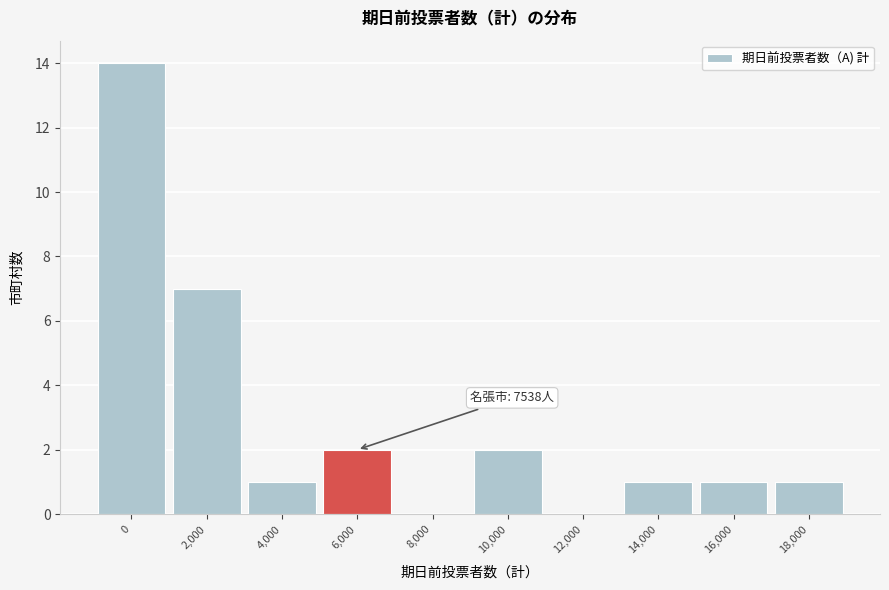

Reading left to right, what are all the values shown in this chart?

0=14	2,000=7	4,000=1	6,000=2	8,000=0	10,000=2	12,000=0	14,000=1	16,000=1	18,000=1